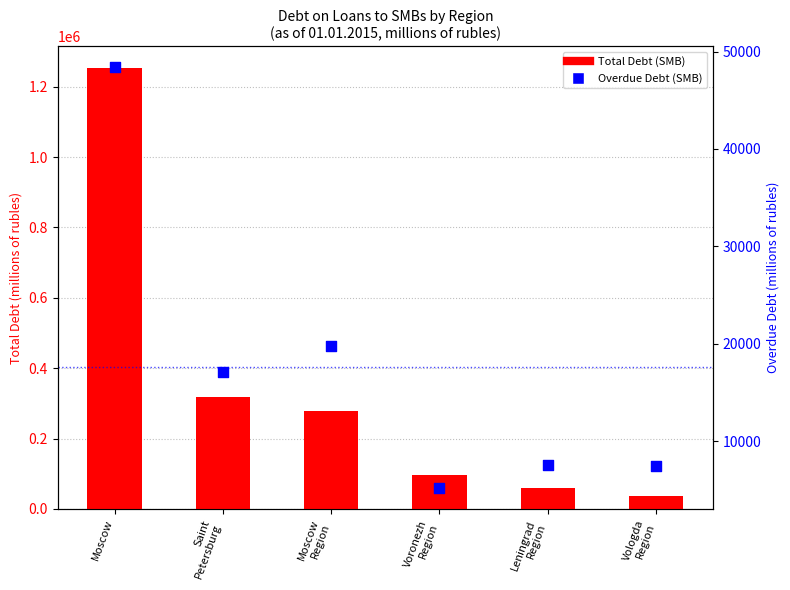

What is the total value across all series at Leningrad
Region?

68290